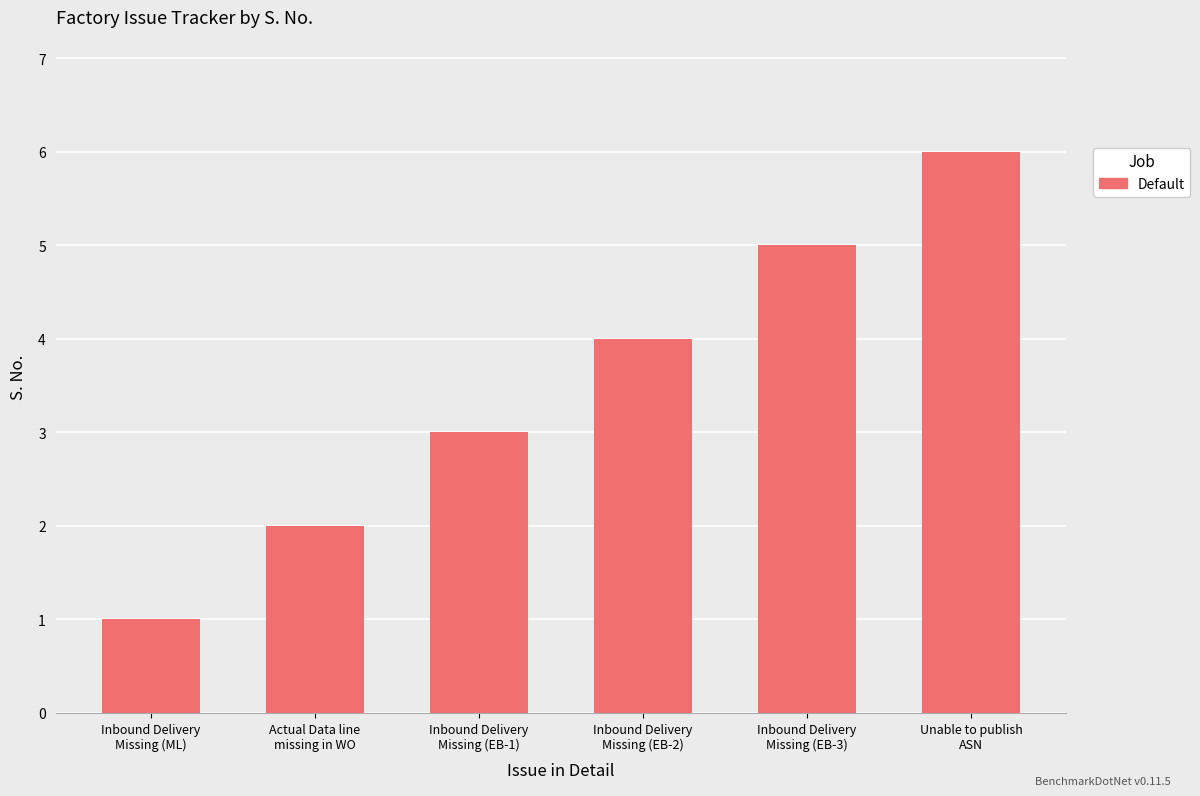

What is the greatest value displayed?

6